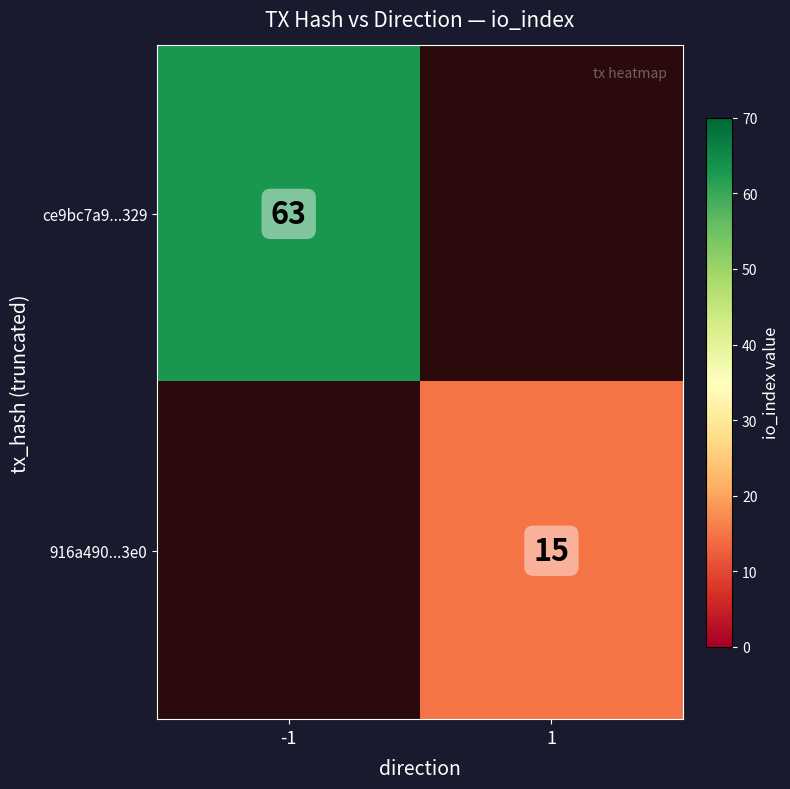

The value of ce9bc7a9...329 at -1 is 15. True or false?

False